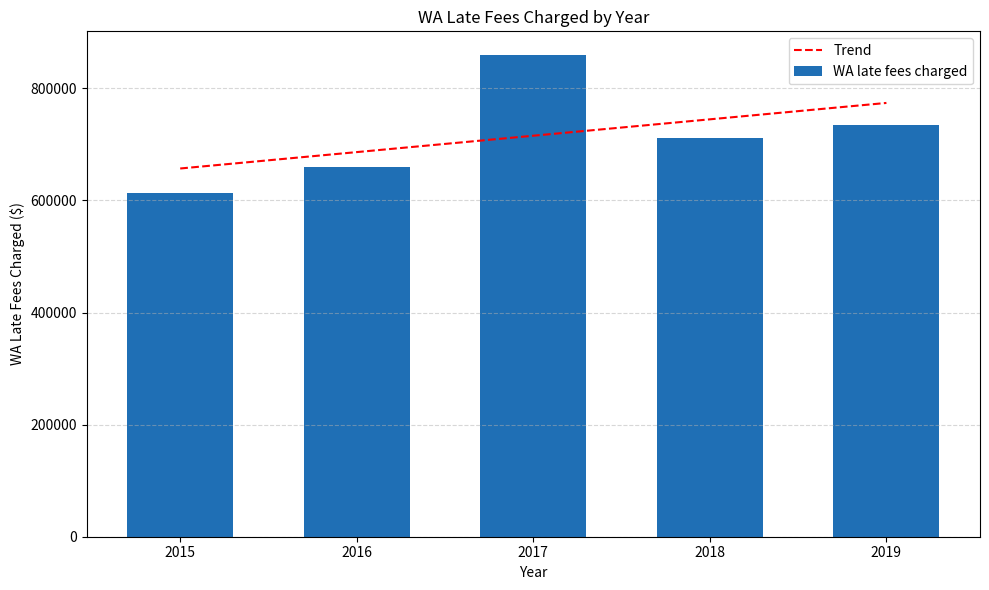

Reading right to left, list all the values displayed in this chart.

Trend: 2019=774075.0	2018=744828.3	2017=715581.6	2016=686334.9	2015=657088.2
WA late fees charged: 2019=734269.0	2018=711458.0	2017=858900.0	2016=659033.0	2015=614248.0